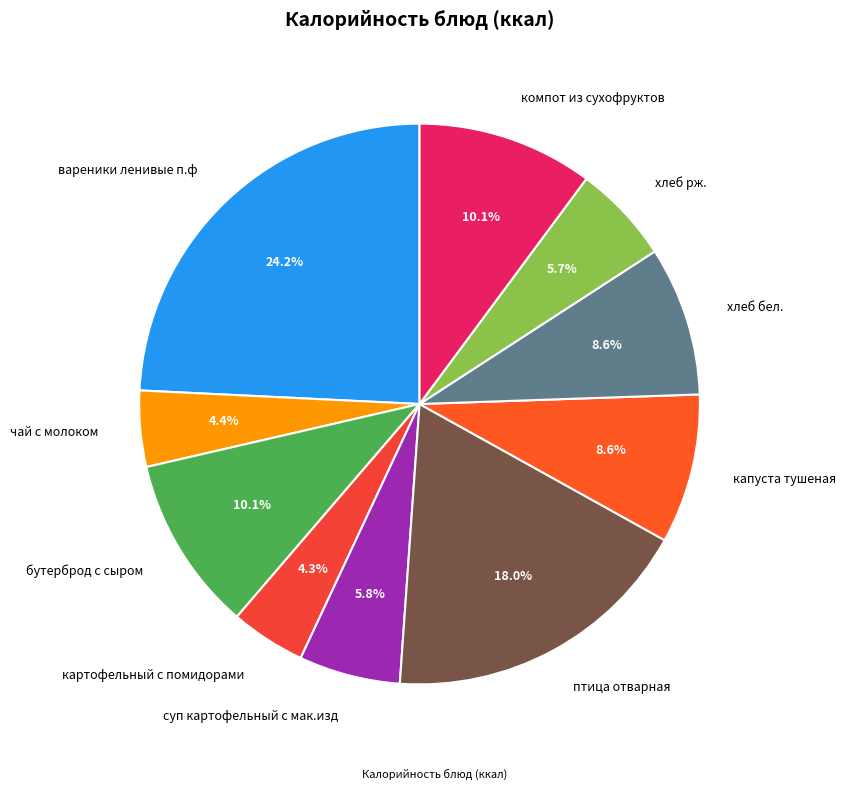

How many slices are in this pie chart?

10